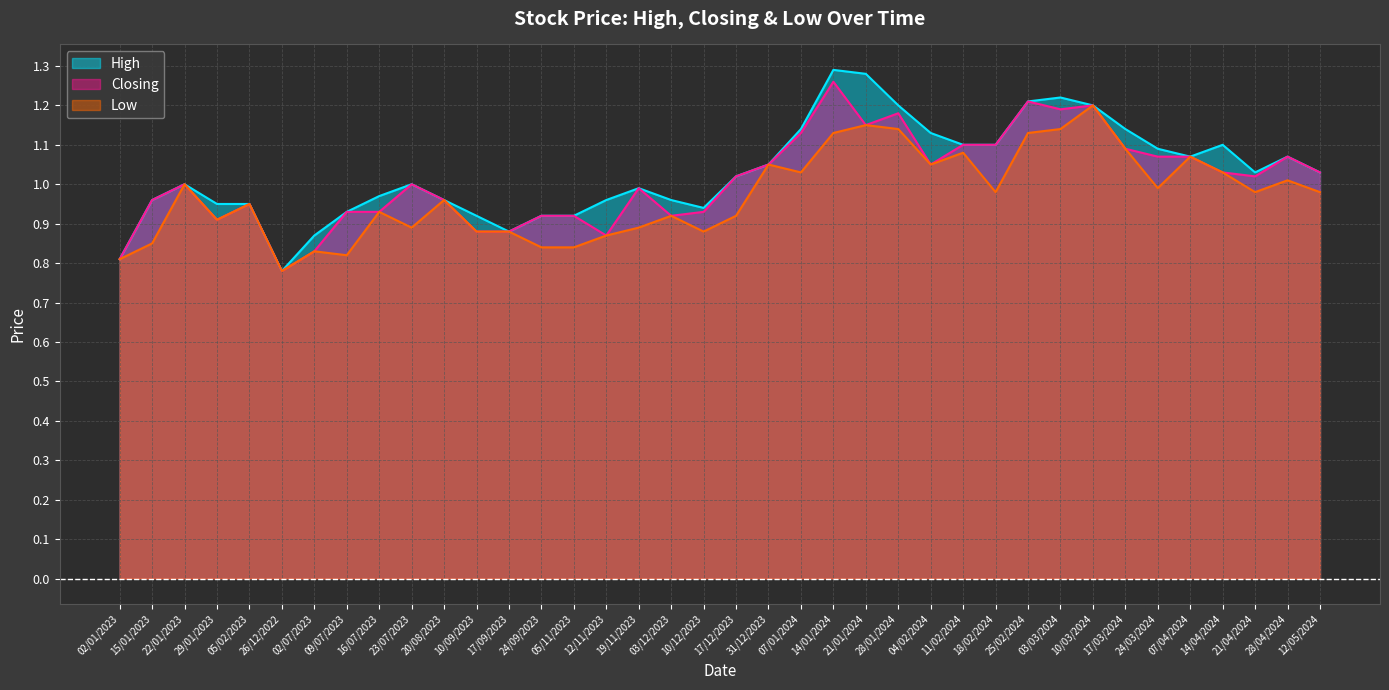

Where is the first local maximum for High?

22/01/2023